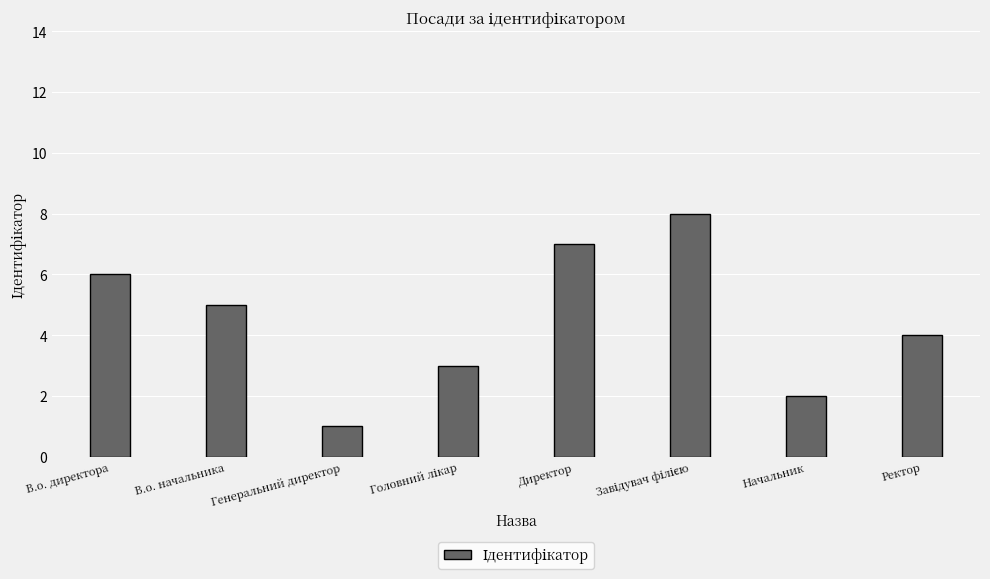

What is the minimum value shown in the chart?

1